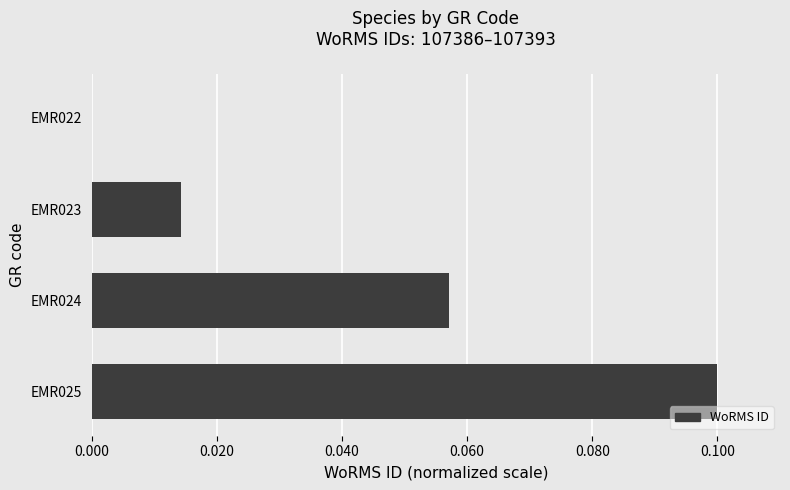

Where is the data nearest to the value 0?

EMR022